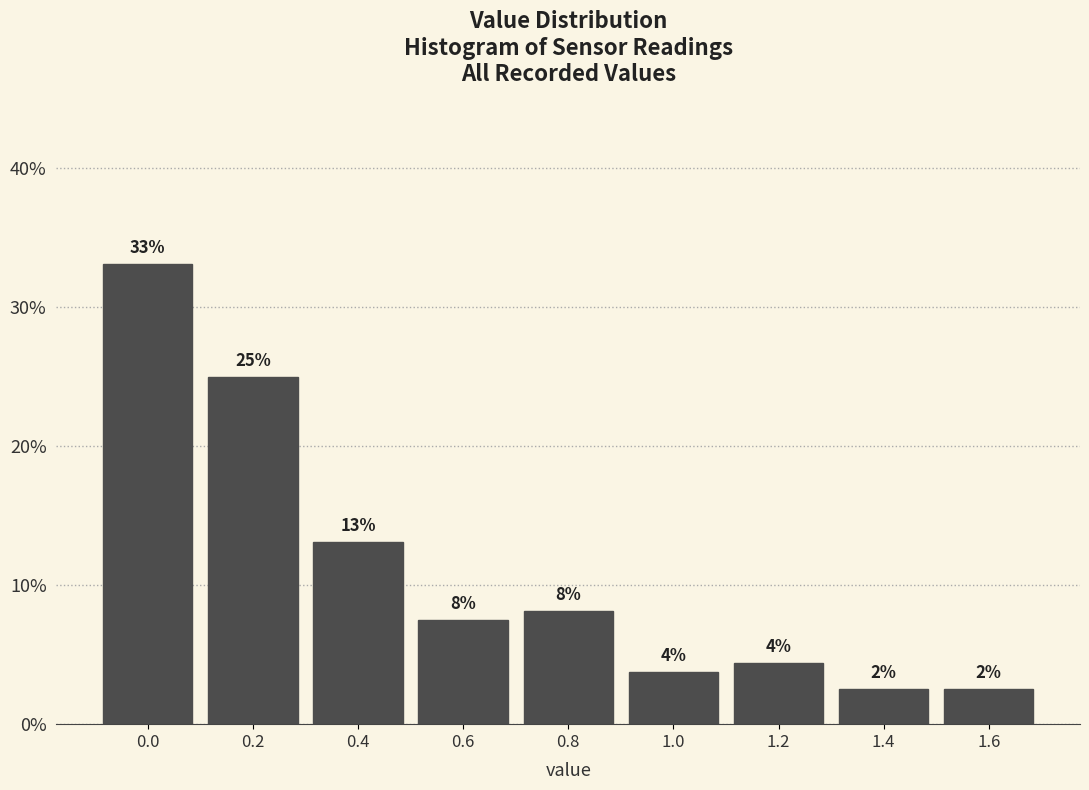

Are the bars horizontal?

No